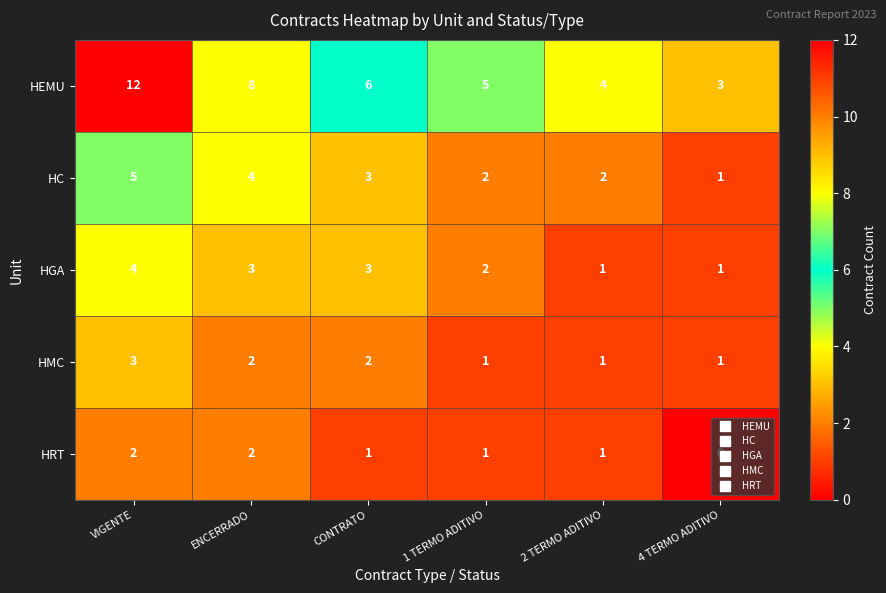

Which series has the largest total across all categories?

HEMU